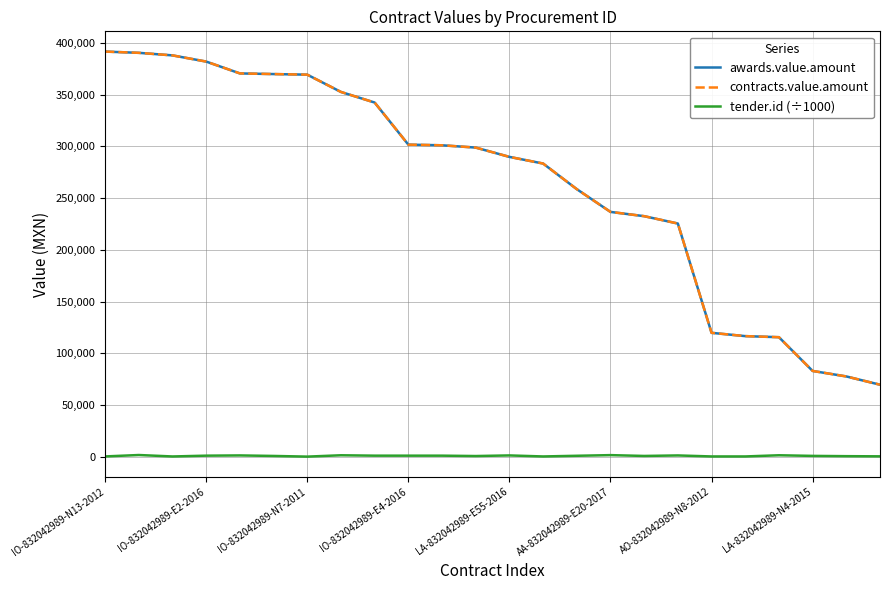

Does the chart have visible grid lines?

Yes